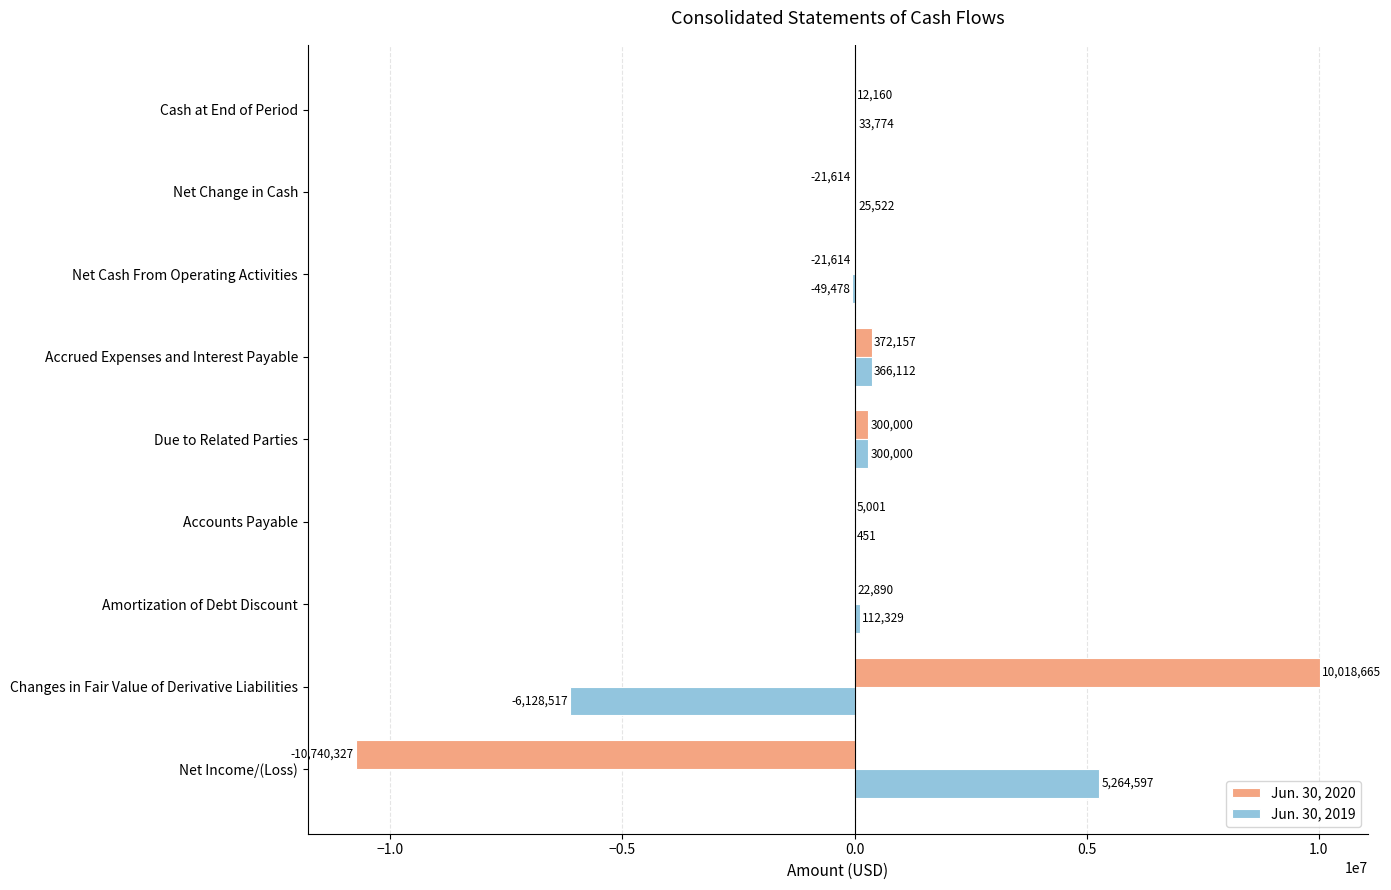

What is the sum of all Jun. 30, 2019 values?

-75210